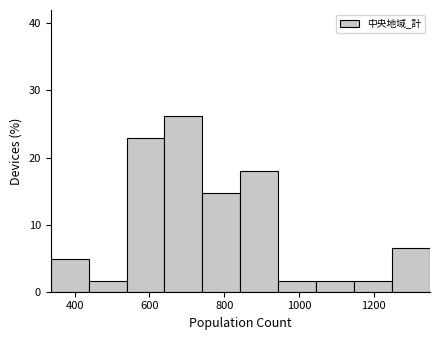

Which range on the x-axis has the tallest bar?

640 to 740